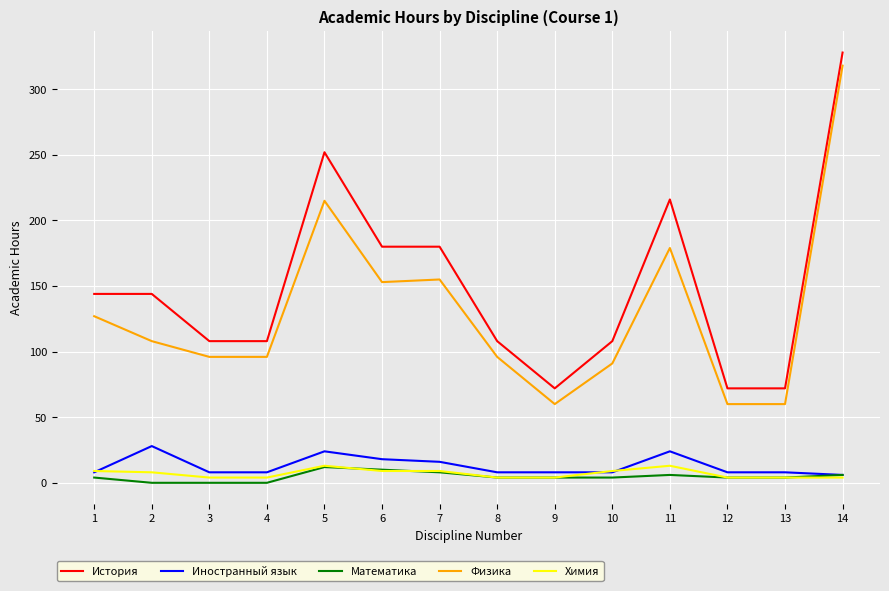

How many series are shown in this chart?

5